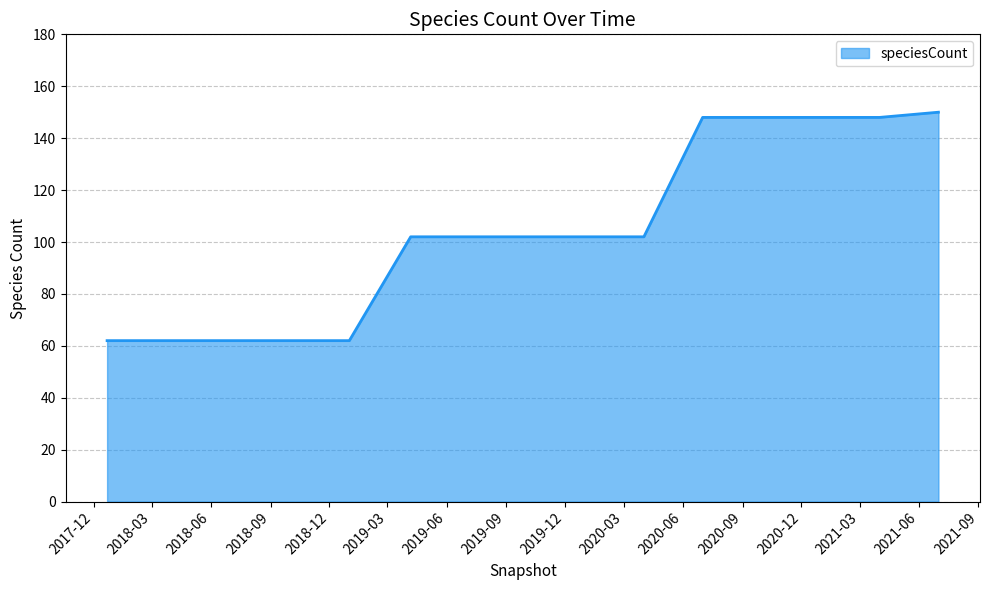

What is the difference between the maximum and minimum values?

88